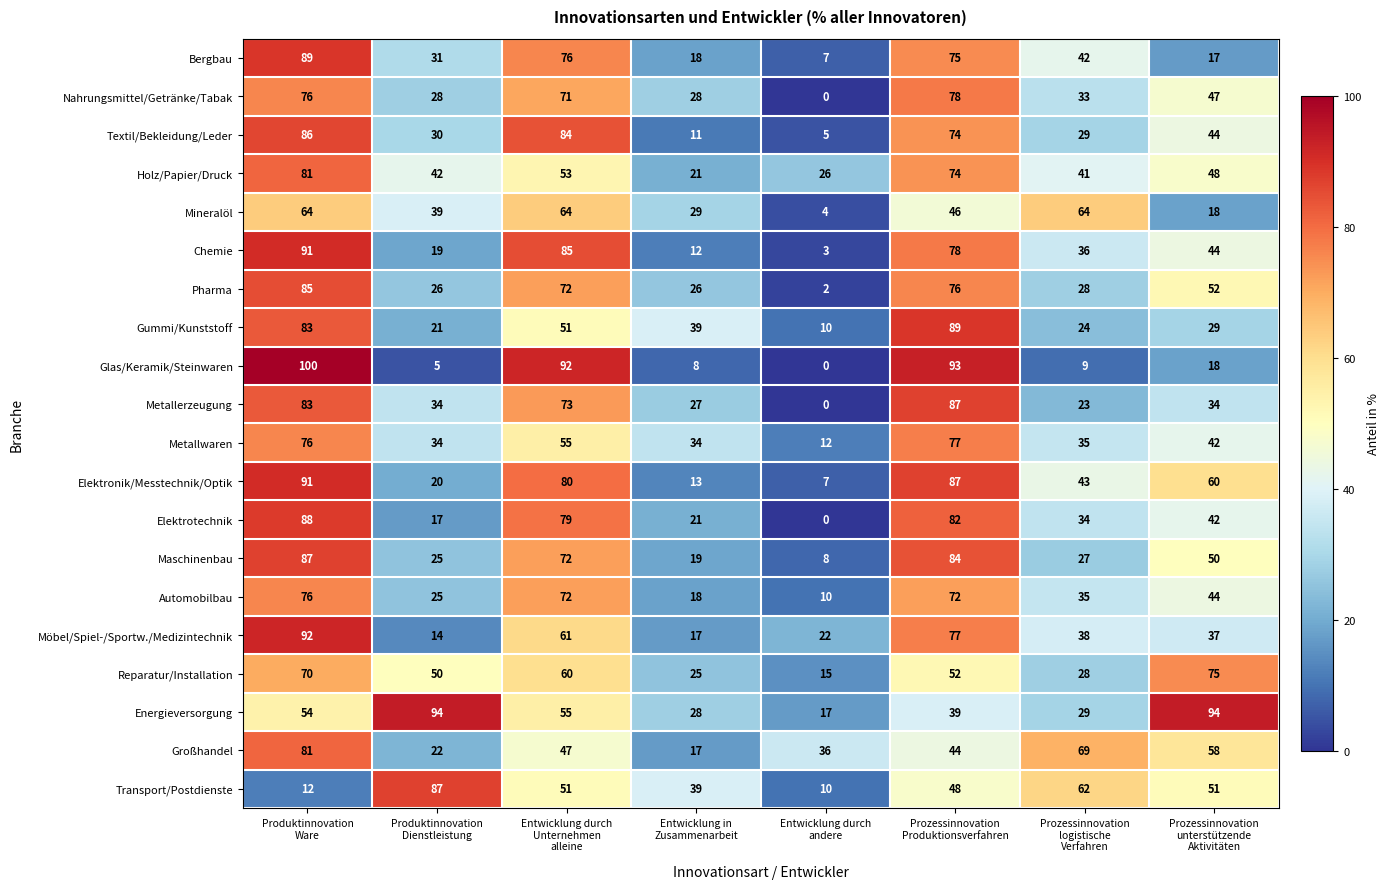

What is the difference between the maximum and minimum values in the Automobilbau series?

66